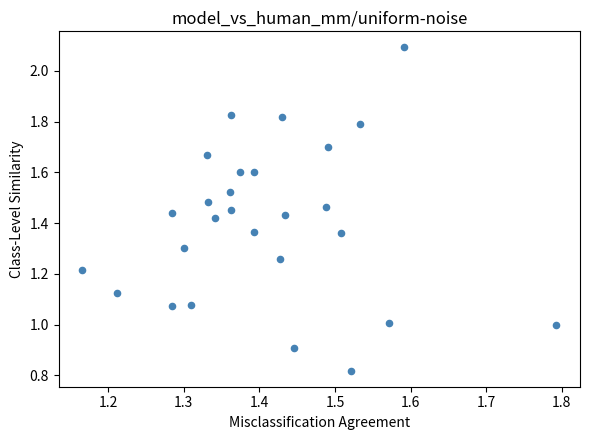

What is the range of X values (max minus min)?

0.6